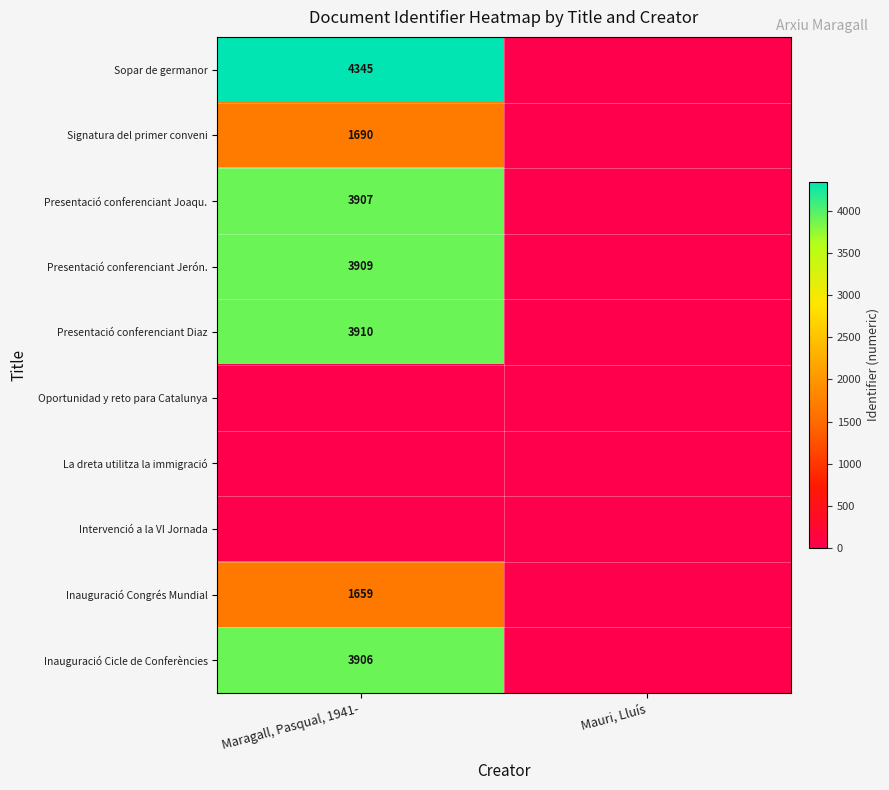

The value of Inauguració Congrés Mundial at Maragall, Pasqual, 1941- is 1143. True or false?

False